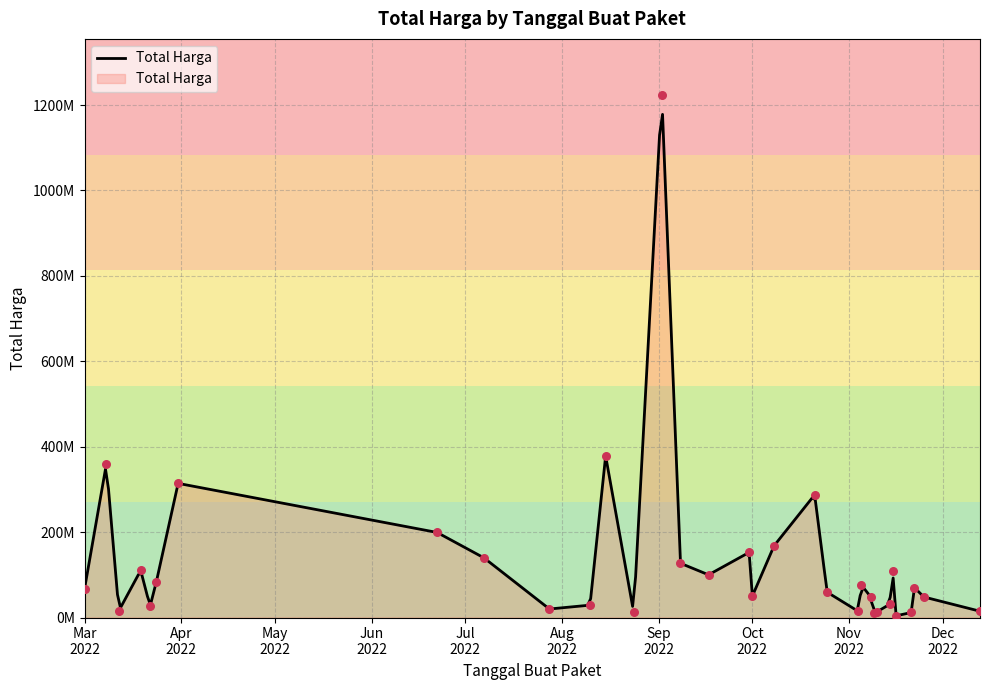

Approximately how many times larger is the value at 2022-10-25 compared to 2022-03-01?

1.0